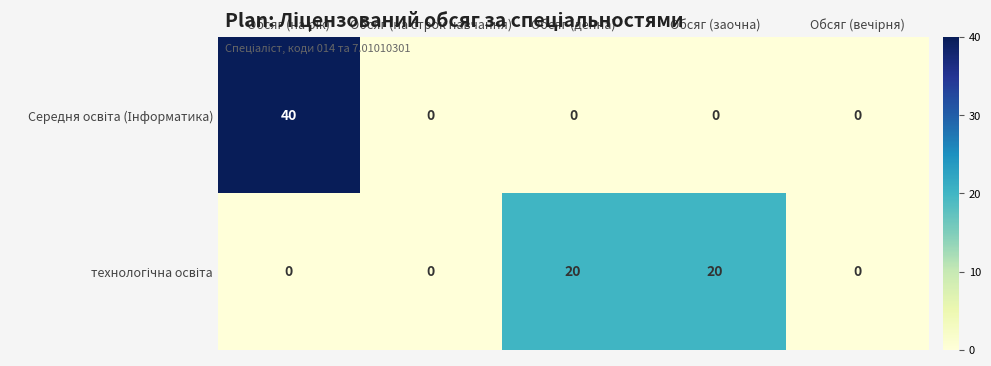

What is the greatest value displayed?

40